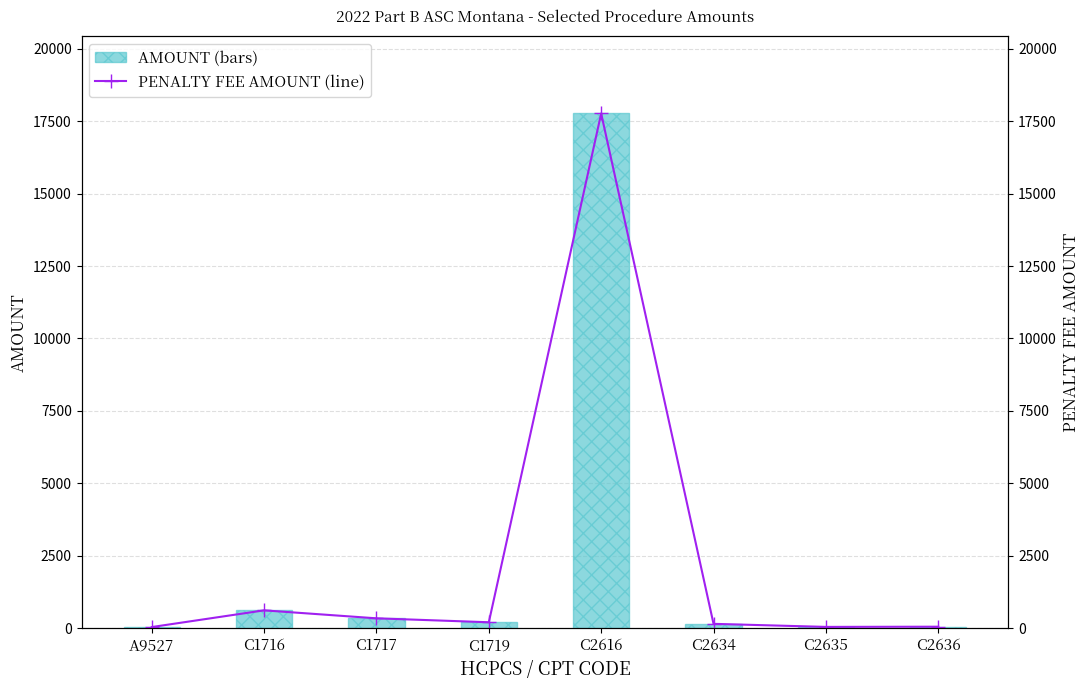

At which label does PENALTY FEE AMOUNT (line) reach its peak?

C2616